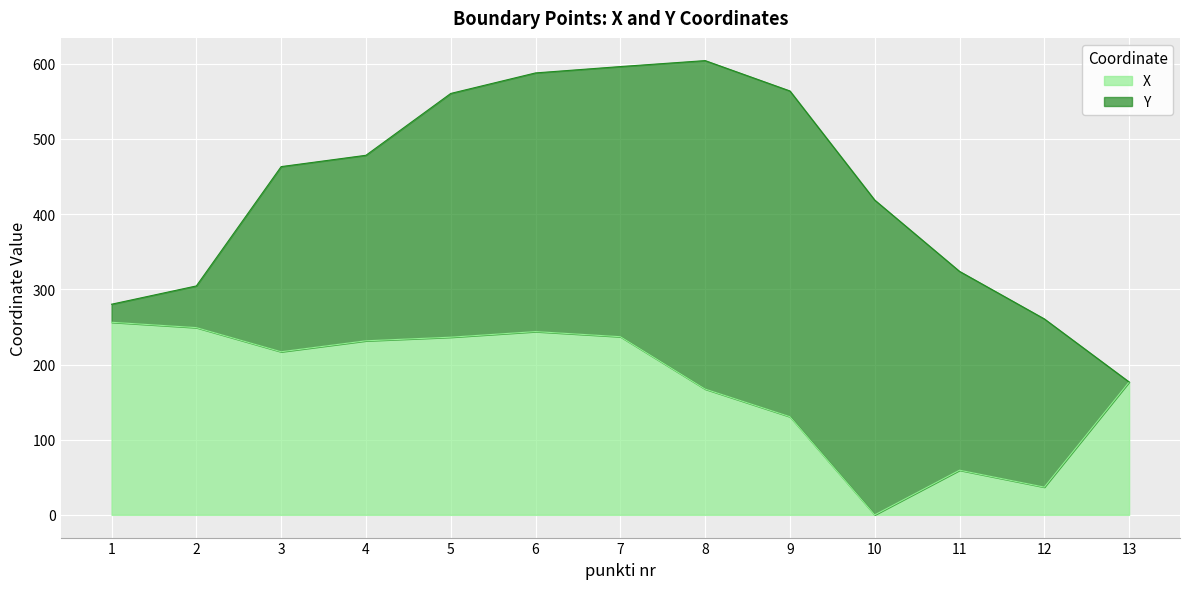

What is the sum of the values at 10 and 11?

59.4